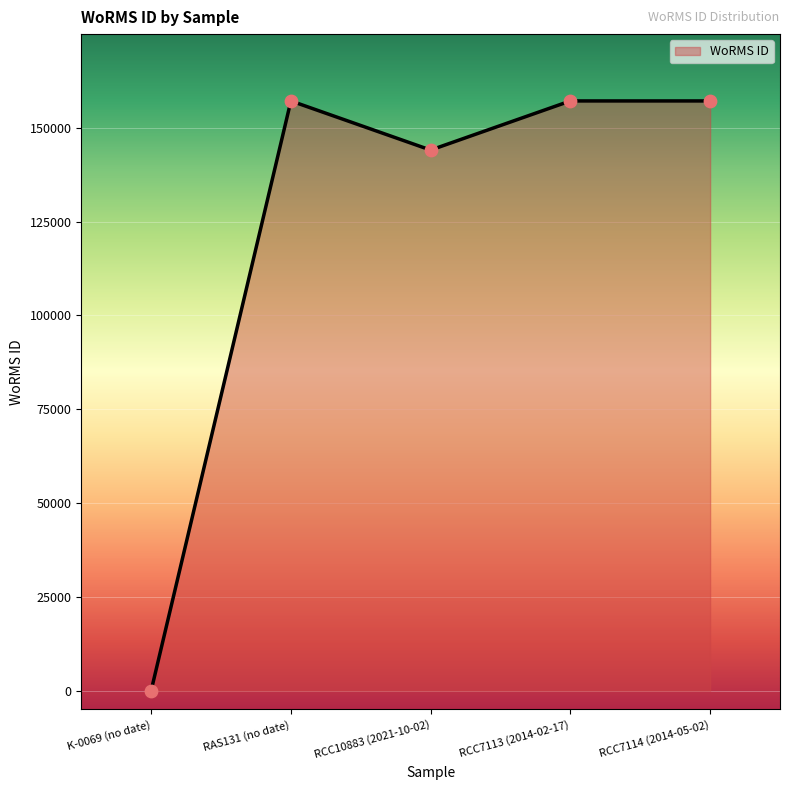

What is the change in value from K-0069 (no date) to RAS131 (no date)?

+157188